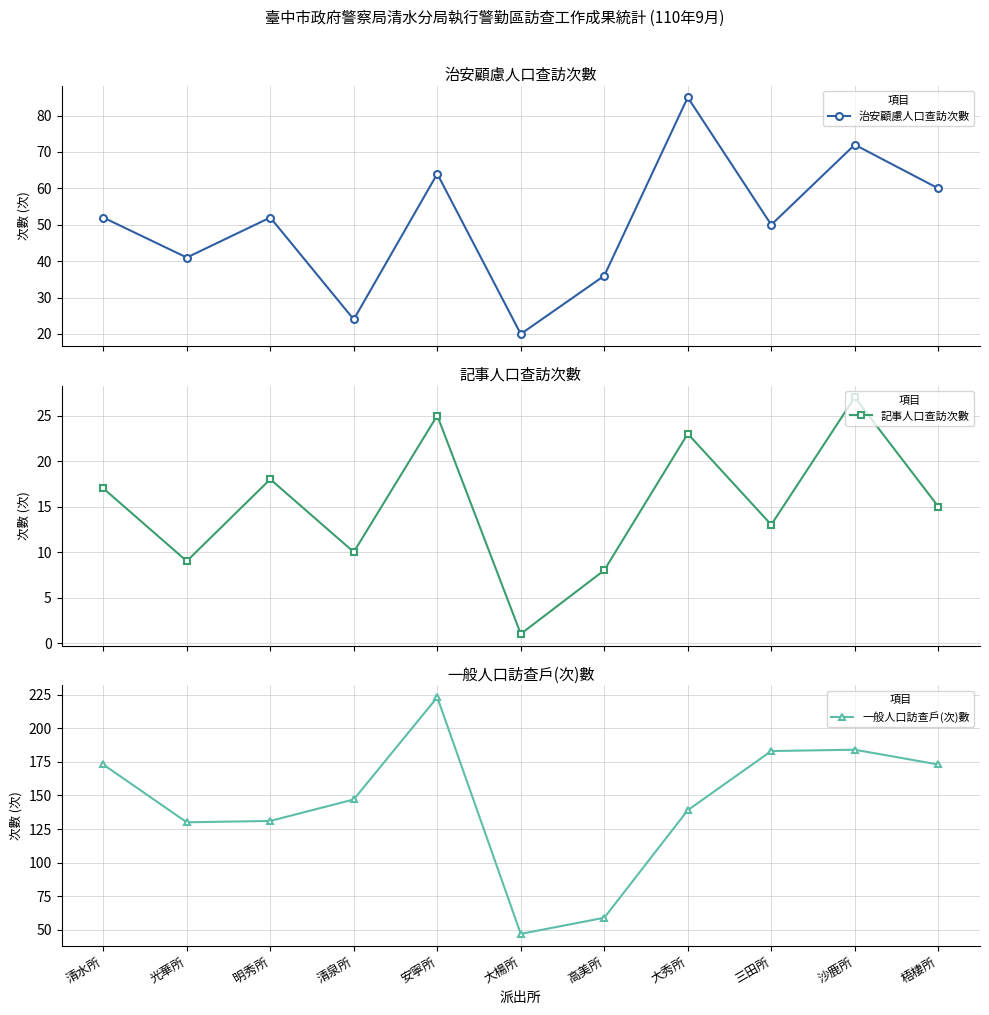

What position from the right is 清水所?

11